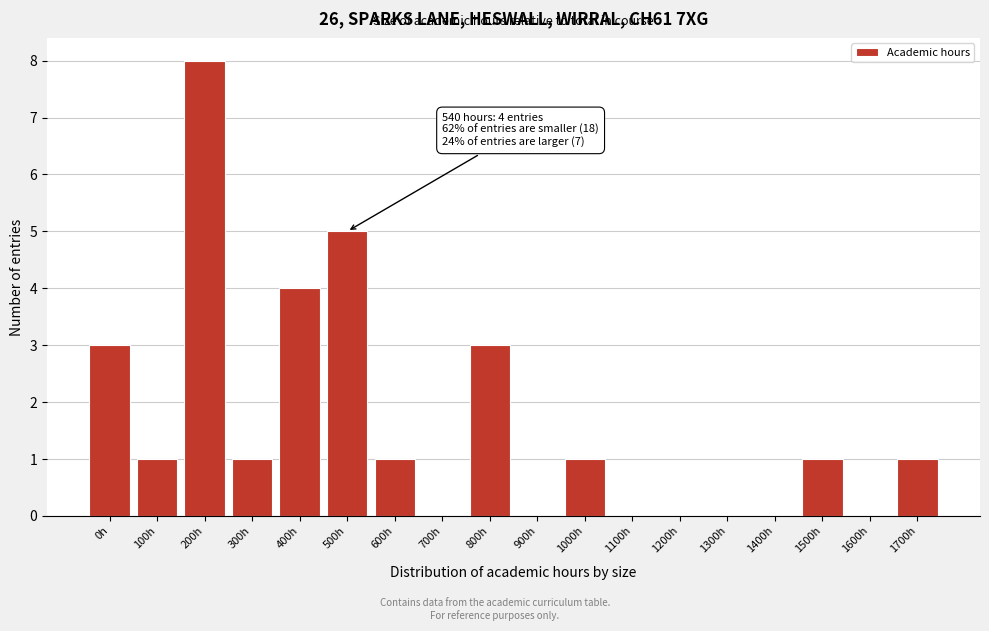

Reading right to left, list all the values displayed in this chart.

1700h=1	1600h=0	1500h=1	1400h=0	1300h=0	1200h=0	1100h=0	1000h=1	900h=0	800h=3	700h=0	600h=1	500h=5	400h=4	300h=1	200h=8	100h=1	0h=3